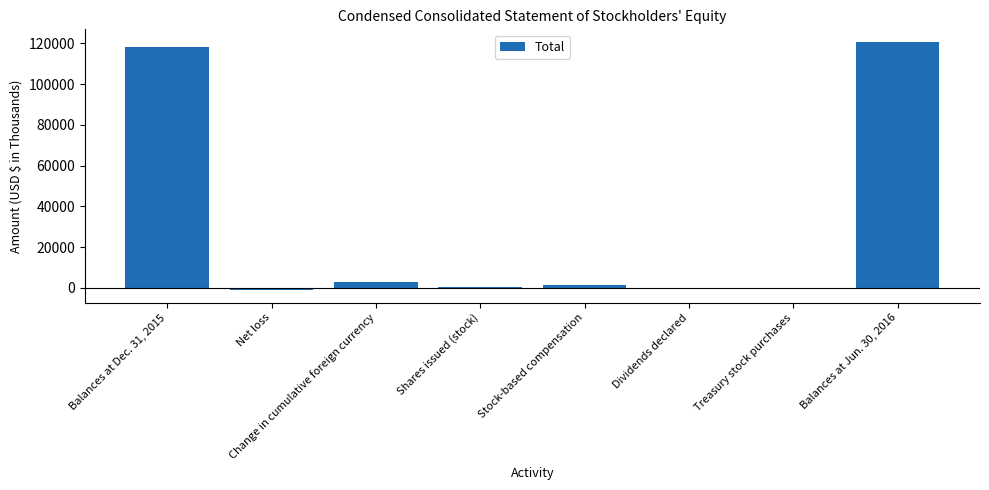

What is the maximum value shown in the chart?

120776